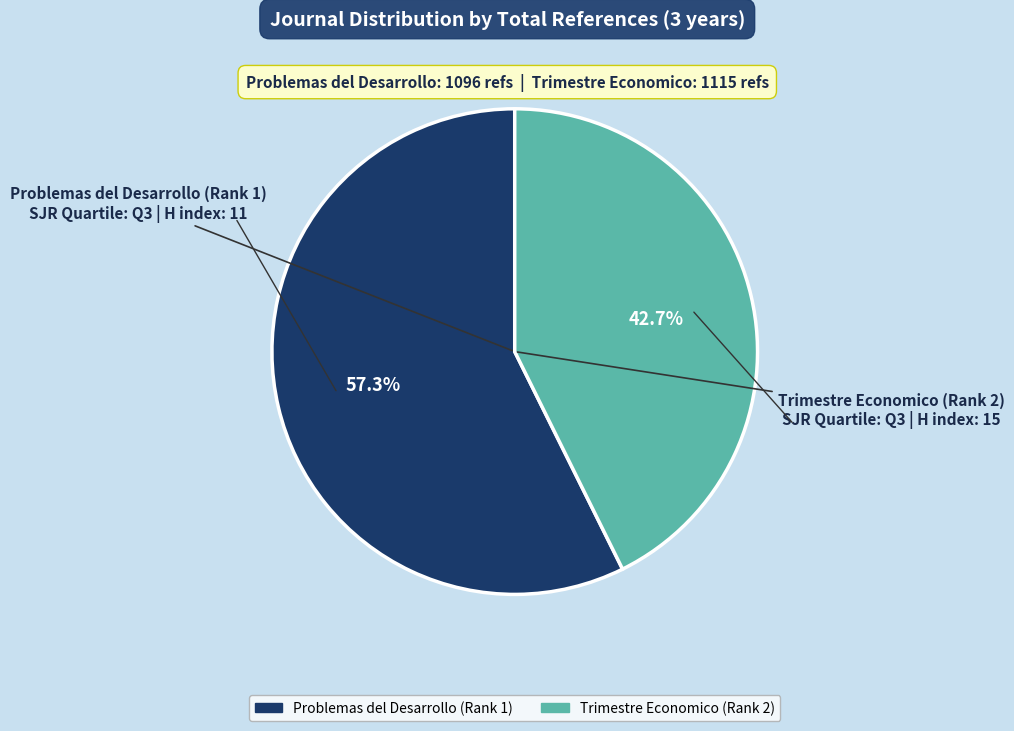

How much of the chart is everything except Problemas del Desarrollo (Rank 1)?

42.7%